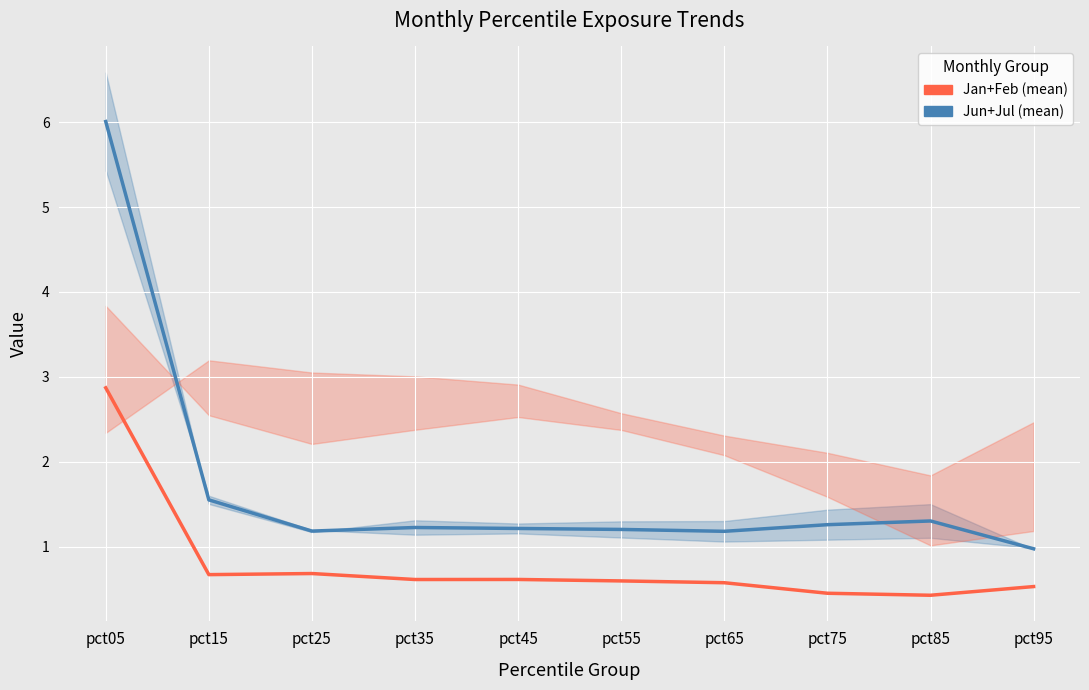

The Jan+Feb (mean) series shows 0.3 at pct55. True or false?

False